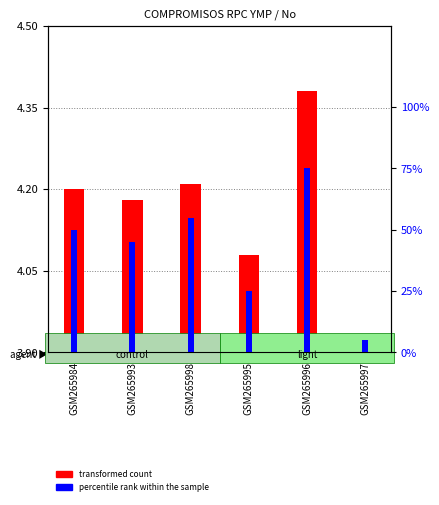

What is the label of the 4th bar from the left?

GSM265995